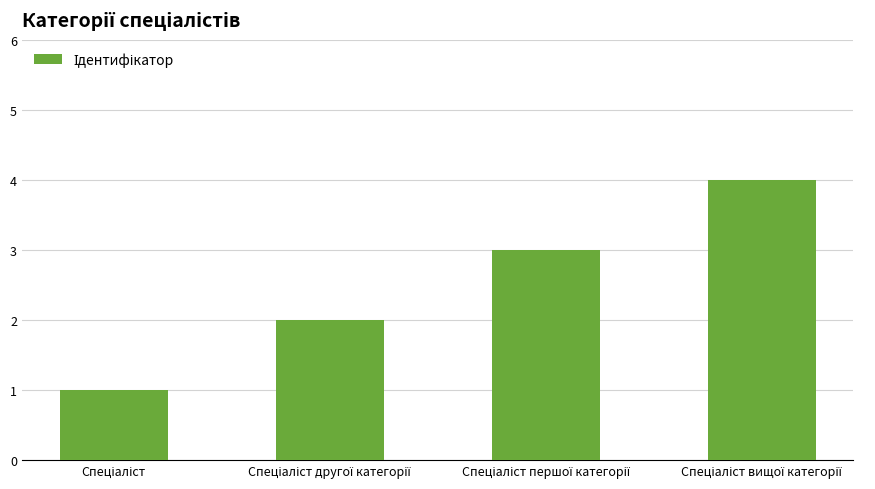

What is the difference between the maximum and minimum values?

3